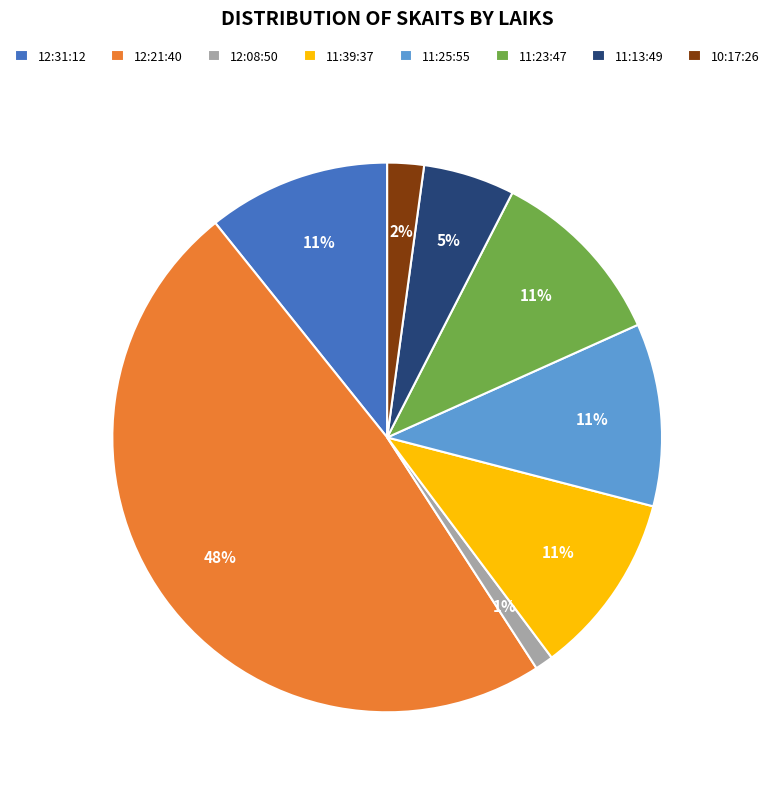

Which slice is the largest?

12:21:40